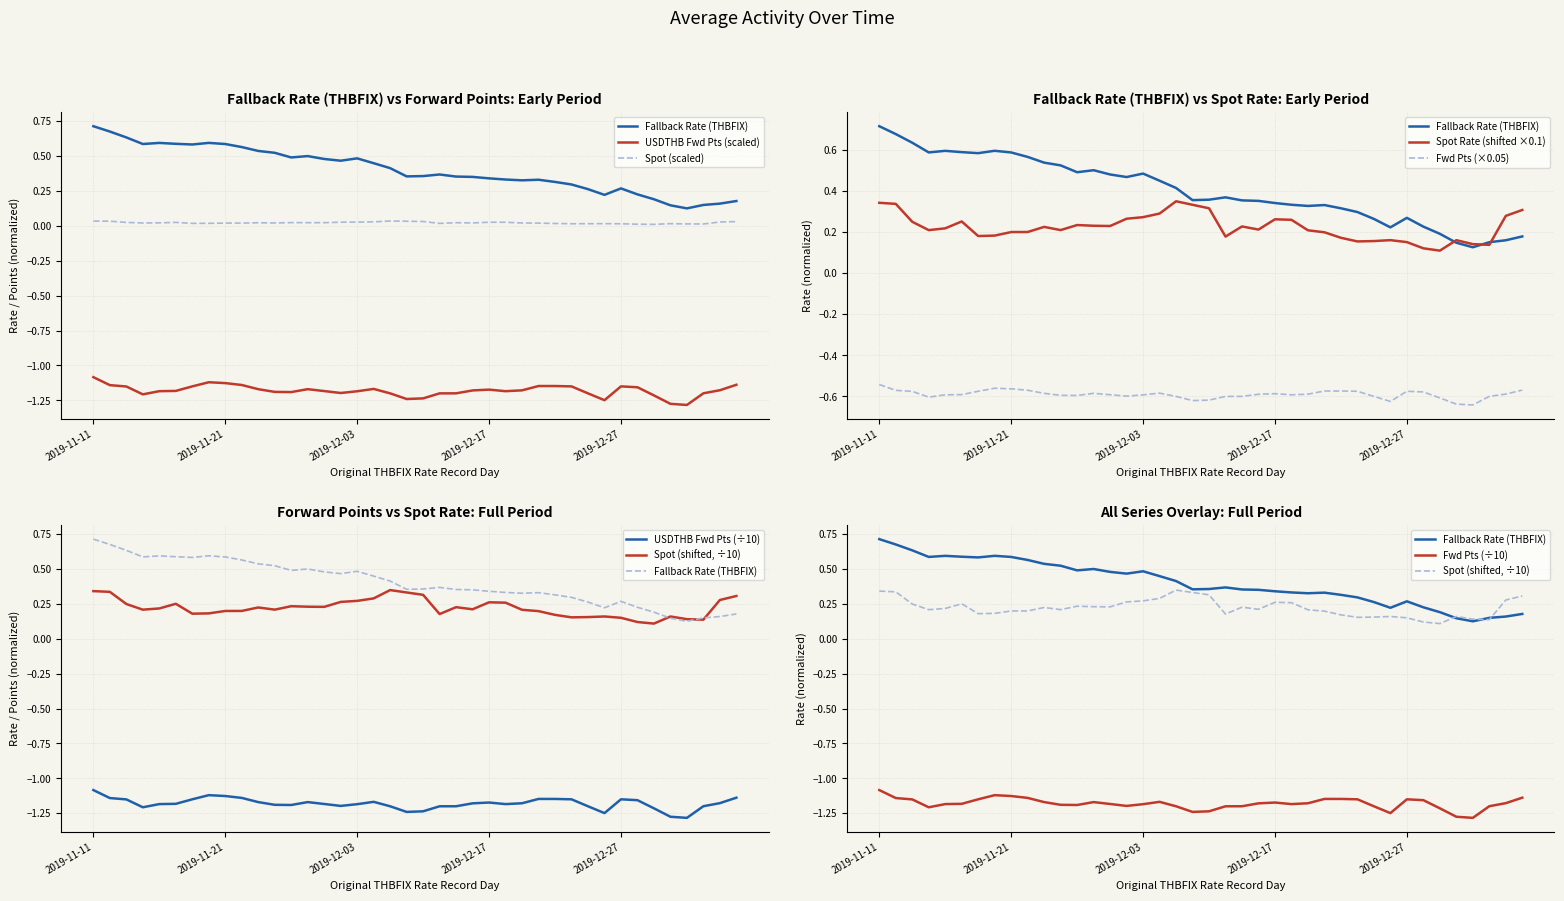

In Fallback Rate (THBFIX), how many points are higher than both neighbors (excluding endpoints)?

7